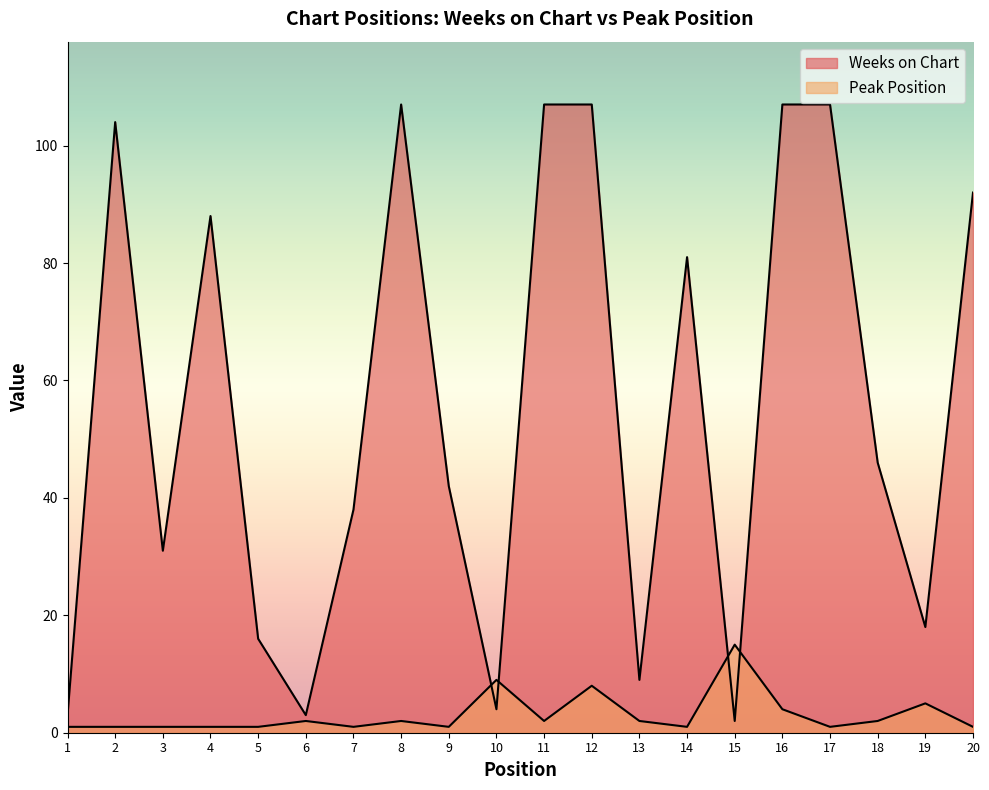

Where is Peak Position nearest to the value 8?

12